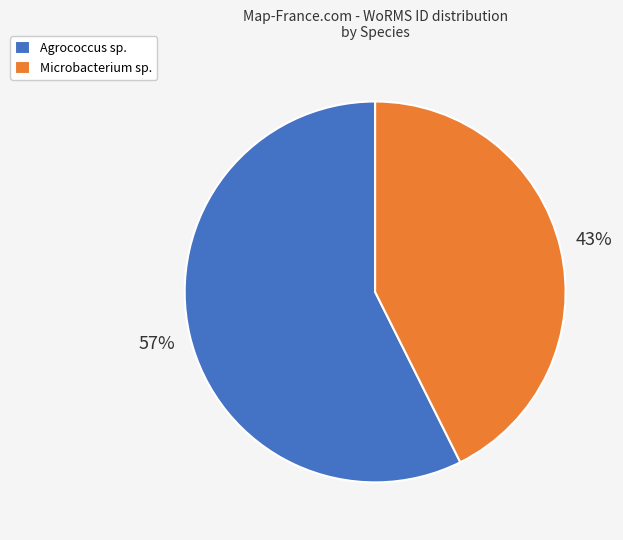

Count the number of slices in the pie.

2